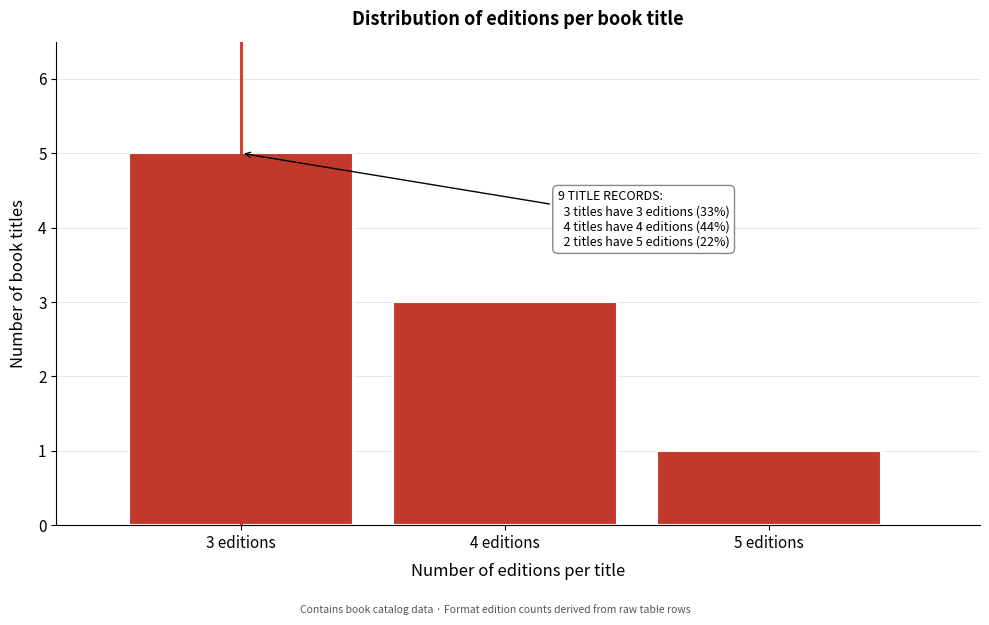

Over which range of the x-axis is the bar tallest?

2.5 to 3.5